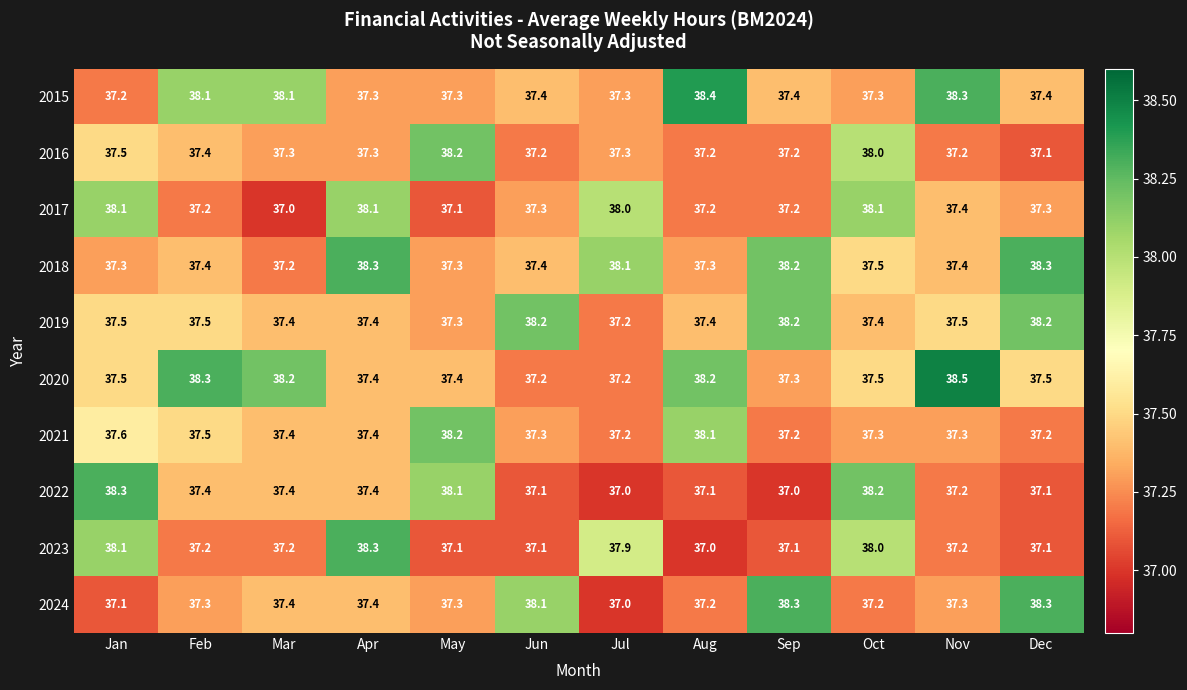

What is the total value across all series at Sep?

375.1